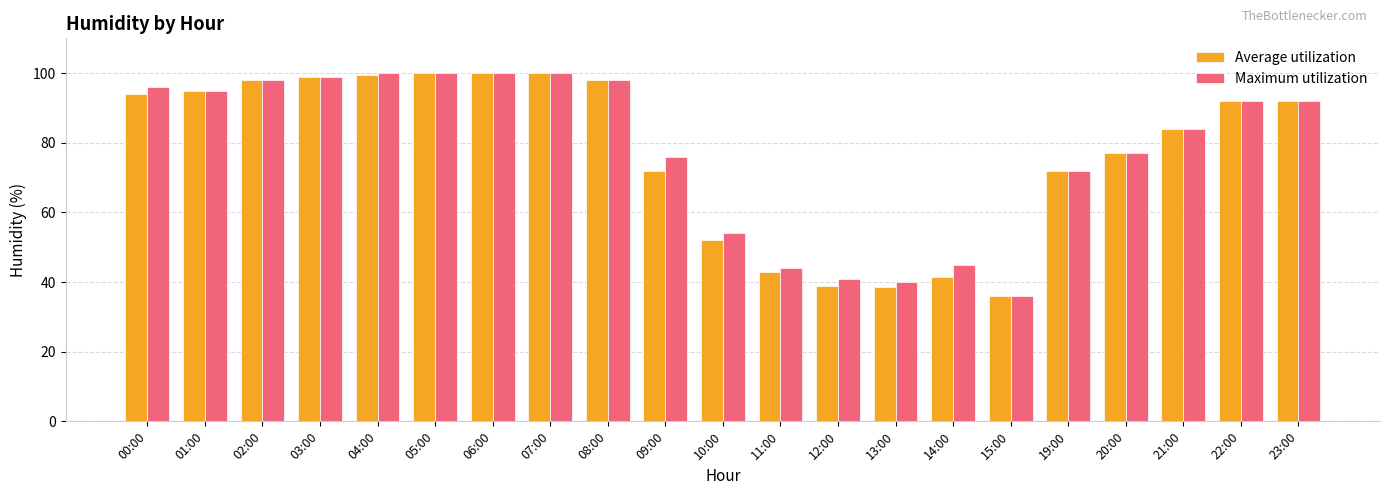

How many series are shown in this chart?

2